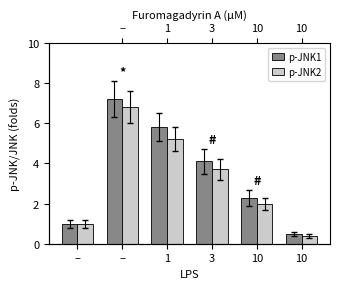

What is the approximate value of p-JNK1 at 1?

5.8